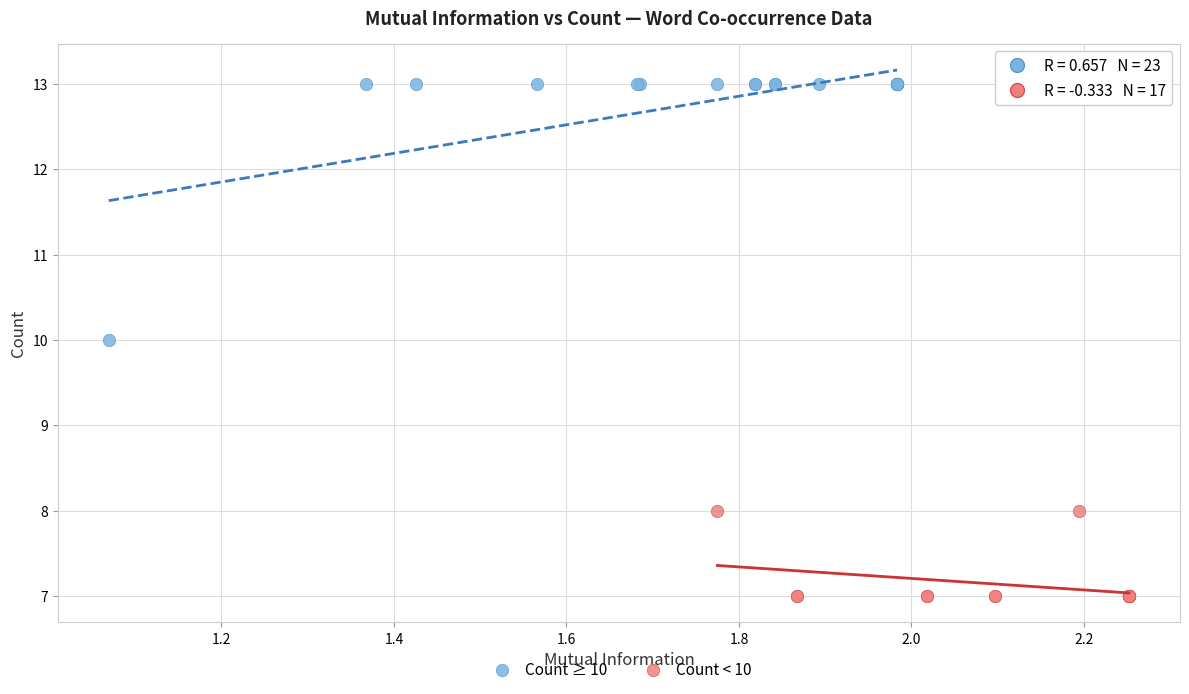

Which series has the widest spread of Y values?

Count ≥ 10